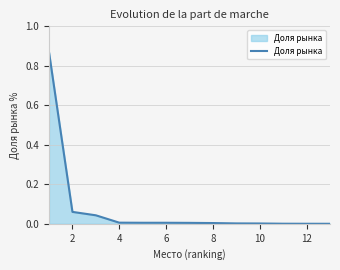

What is the difference between the maximum and minimum values?

0.9